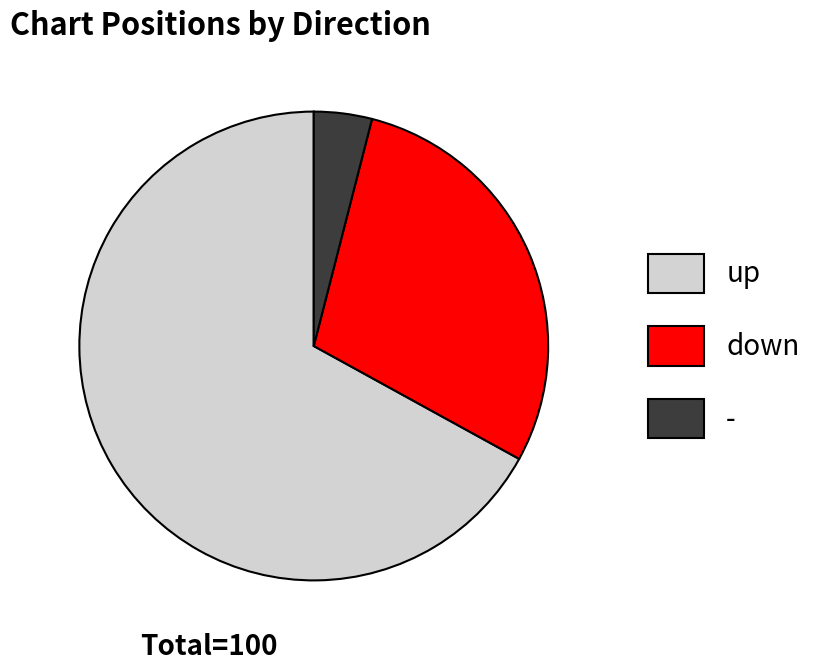

Between up and down, which is larger?

up